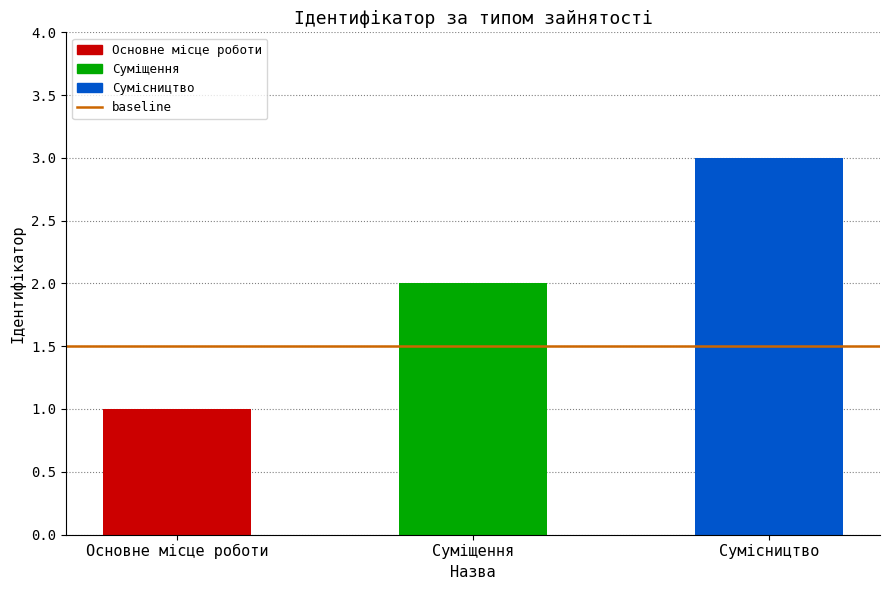

How many bars are there in total?

3